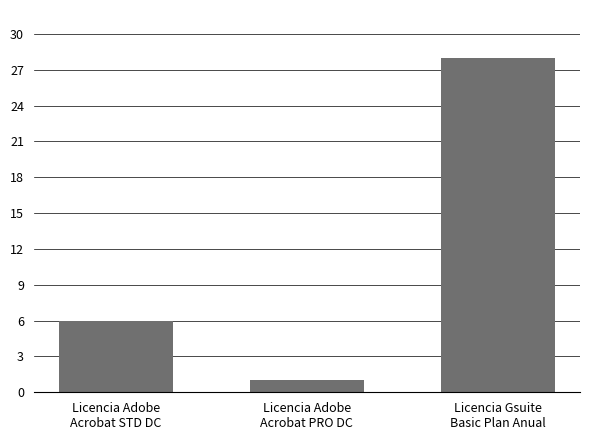

How many distinct data groups are displayed?

1